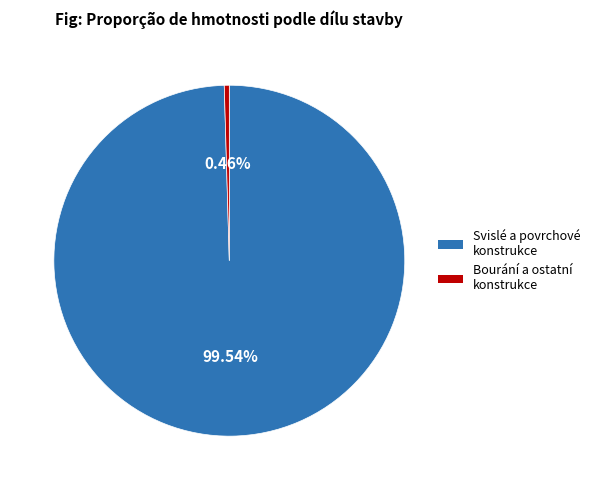

Count the number of slices in the pie.

2